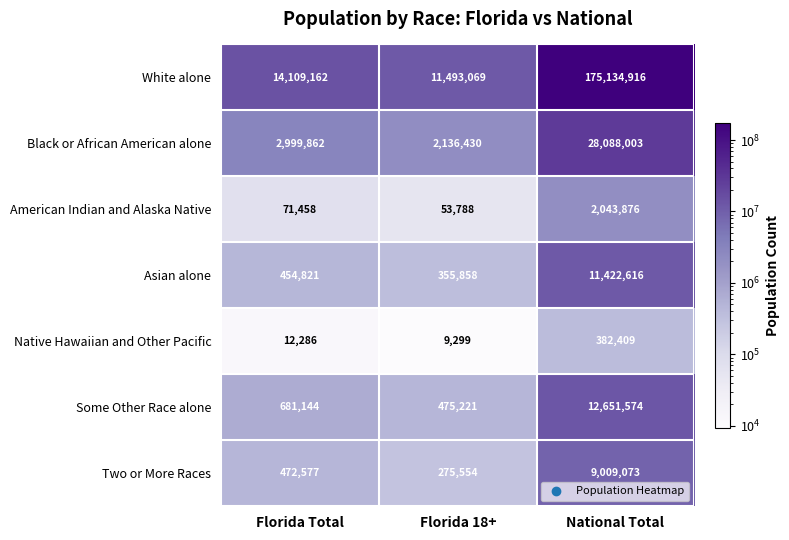

What is the maximum value shown in the chart?

175134916